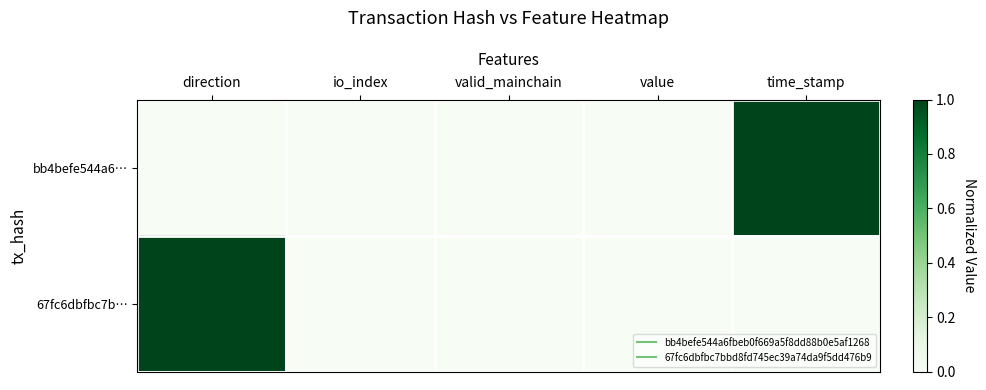

How many data points does each series have?

5